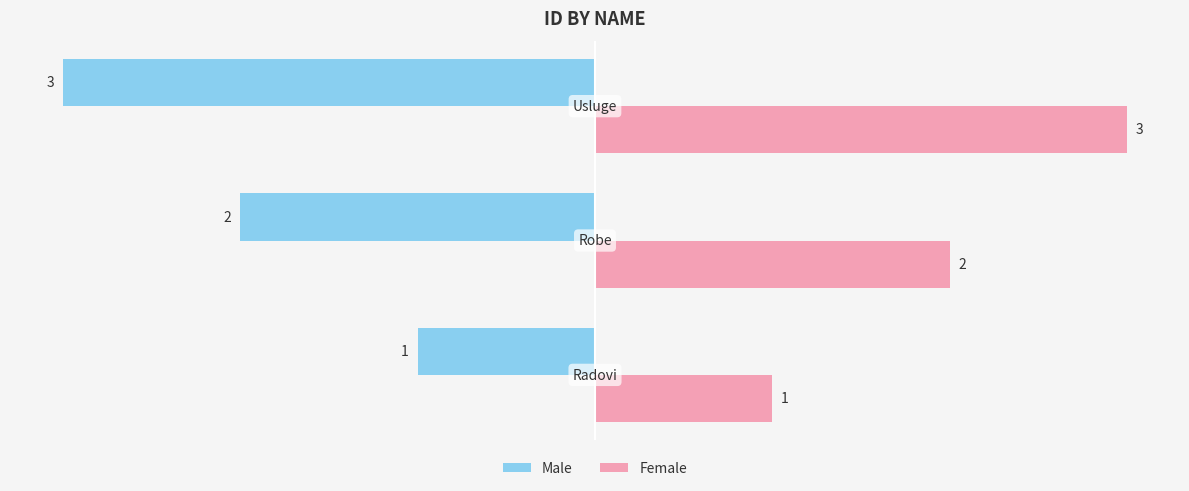

What is the sum of all Female values?

6